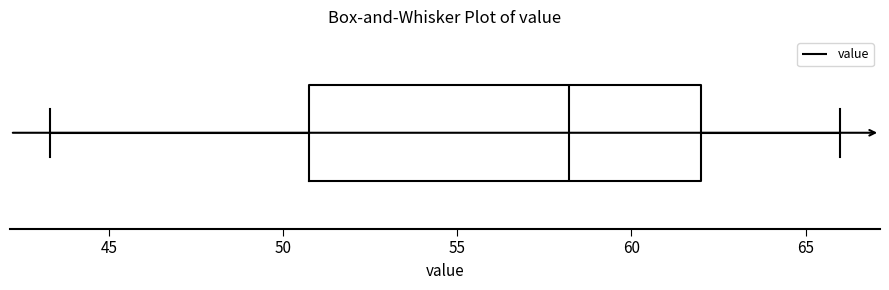

Transcribe this box plot: give where the median line is, the range the box spans, and where the two whiskers end, as read against the x-axis. The values are not printed on the chart, so give them approximately, as read against the axis.

median 58.0, box 51.0 to 62.0, whiskers 43.5 to 66.0